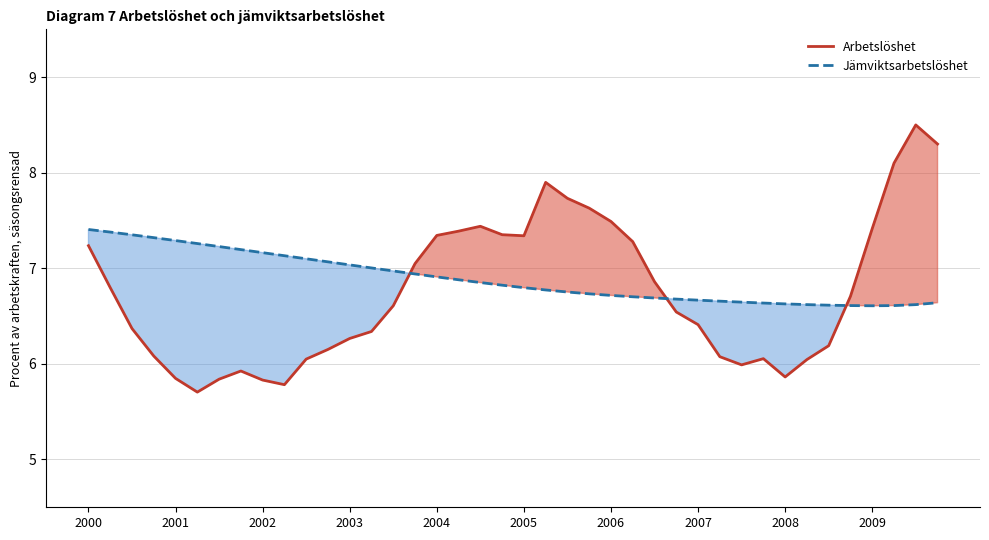

Rank the series by their average value, from highest to lowest.

Jämviktsarbetslöshet, Arbetslöshet